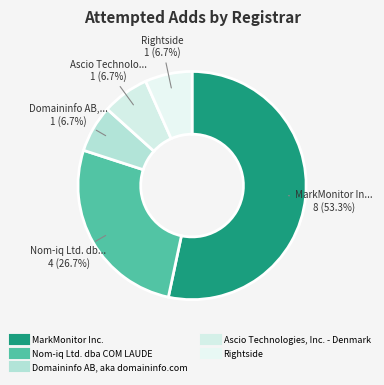

Which category accounts for the majority?

MarkMonitor Inc.